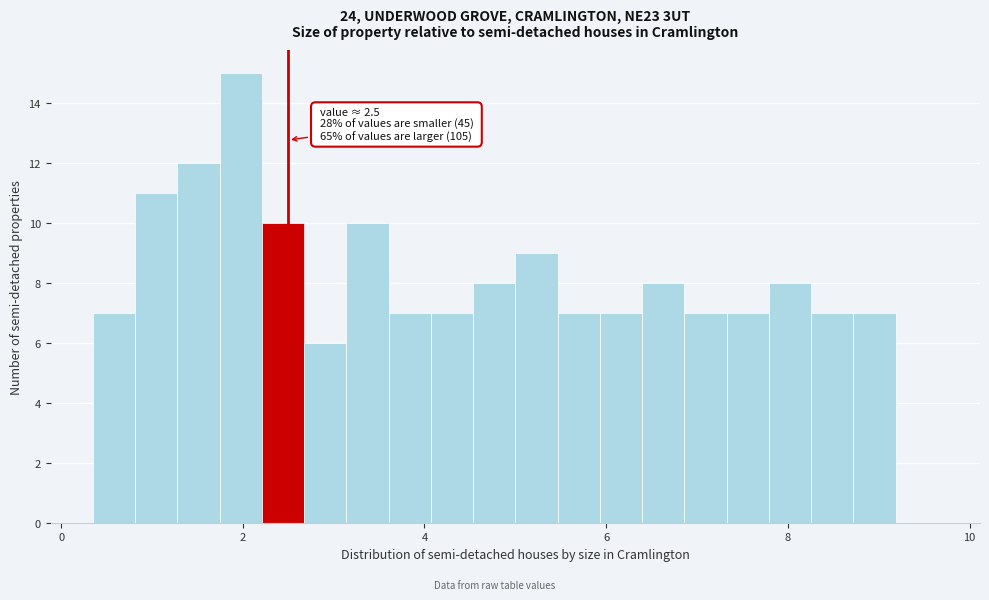

Read against the x-axis, roughly where is the centre of the tallest bar?

2.0